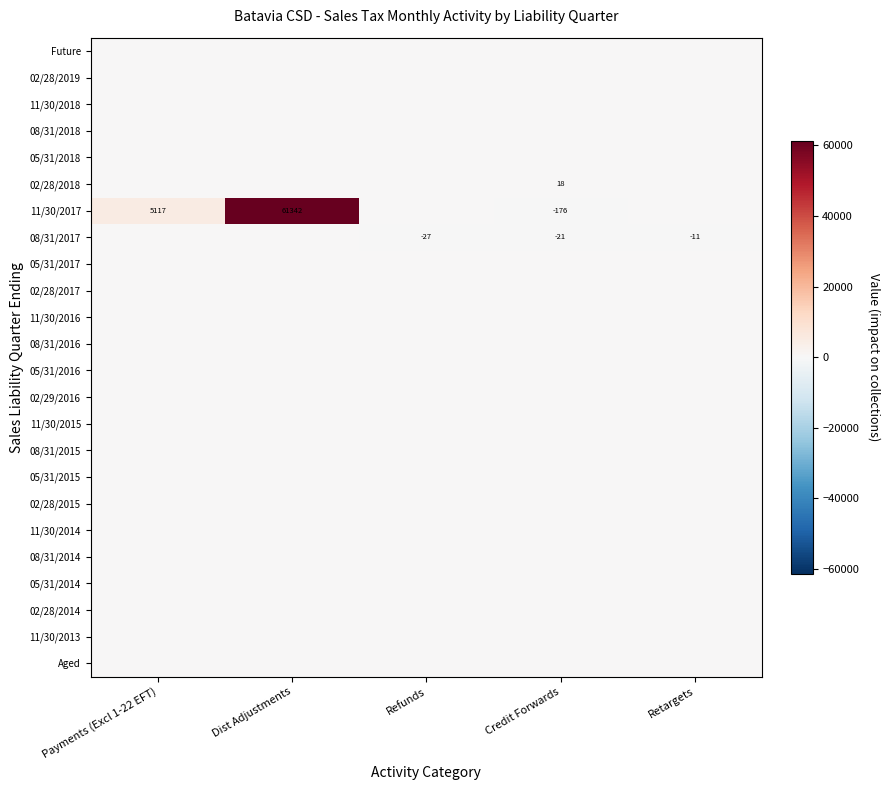

At how many categories does at least one series exceed 26447?

1